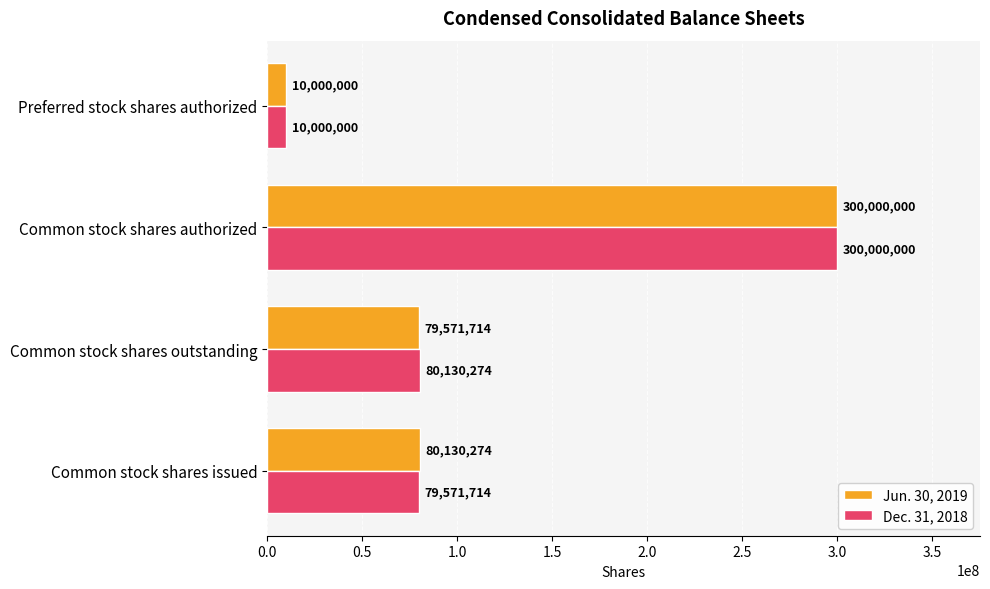

What is the difference between the highest and lowest values at Common stock shares issued?

558560